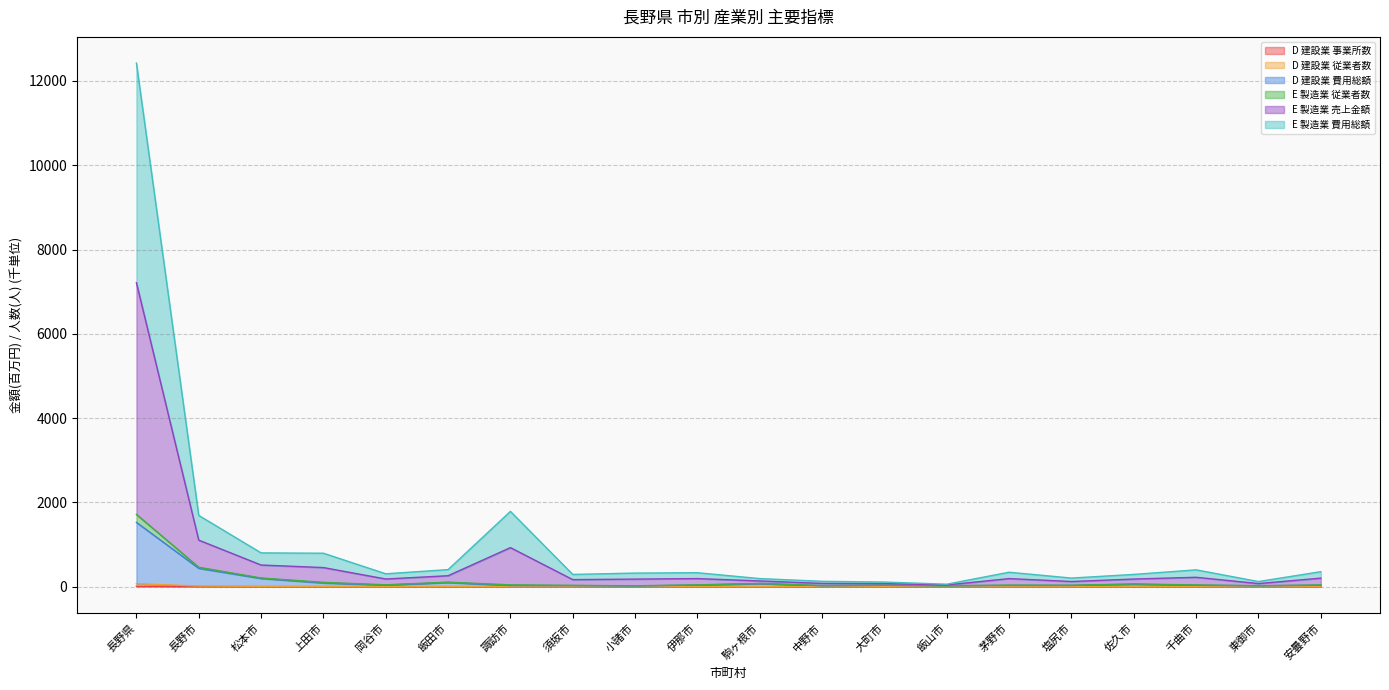

At which category is the sum across all series the highest?

長野県